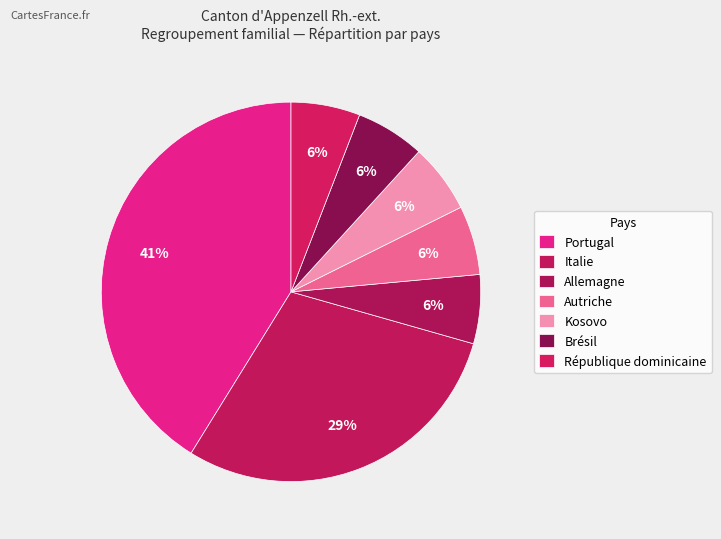

Count the number of slices in the pie.

7